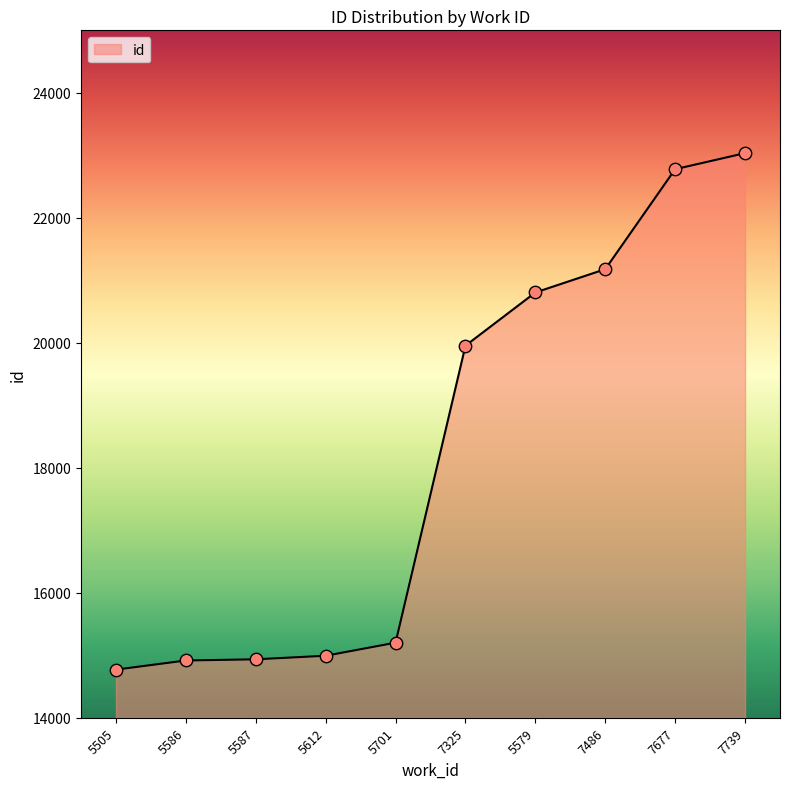

Approximately how many times larger is the value at 5612 compared to 7677?

0.7